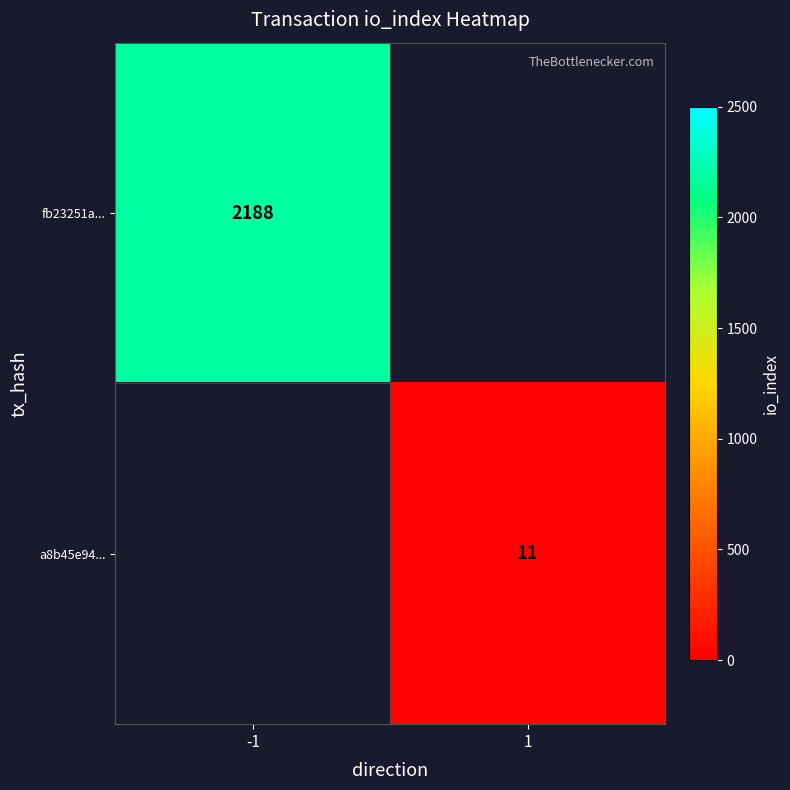

Is the value of fb23251a... at -1 greater than the value of a8b45e94... at 1?

Yes